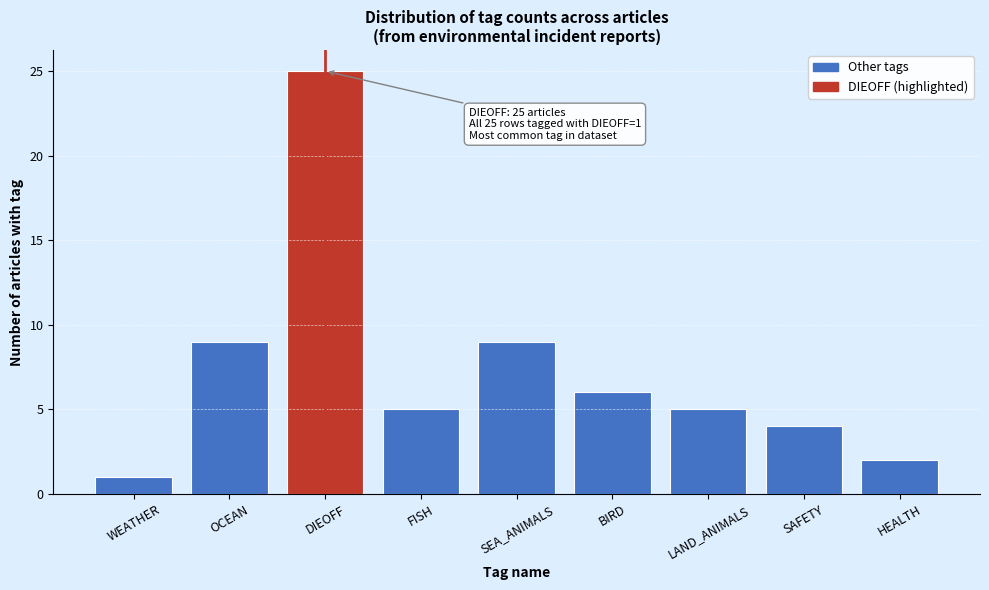

Reading left to right, what are all the values shown in this chart?

WEATHER=1	OCEAN=9	DIEOFF=25	FISH=5	SEA_ANIMALS=9	BIRD=6	LAND_ANIMALS=5	SAFETY=4	HEALTH=2